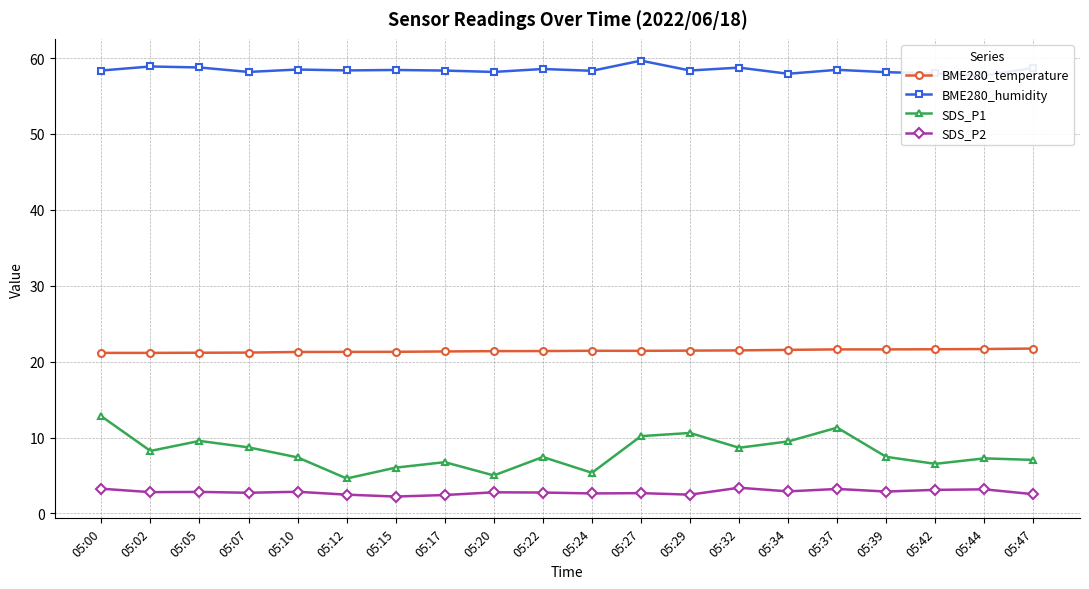

Reading right to left, list all the values displayed in this chart.

BME280_temperature: 21.7	21.7	21.6	21.6	21.6	21.6	21.5	21.4	21.4	21.4	21.4	21.4	21.3	21.3	21.3	21.3	21.2	21.2	21.1	21.1
BME280_humidity: 58.7	57.7	58.0	58.1	58.5	57.9	58.7	58.4	59.7	58.3	58.6	58.2	58.4	58.4	58.4	58.5	58.2	58.8	58.9	58.4
SDS_P1: 7.0	7.2	6.5	7.5	11.3	9.5	8.7	10.6	10.2	5.3	7.4	5.0	6.8	6.0	4.6	7.4	8.7	9.6	8.2	12.8
SDS_P2: 2.5	3.2	3.1	2.9	3.2	2.9	3.4	2.5	2.7	2.6	2.8	2.8	2.4	2.2	2.5	2.9	2.7	2.8	2.8	3.2